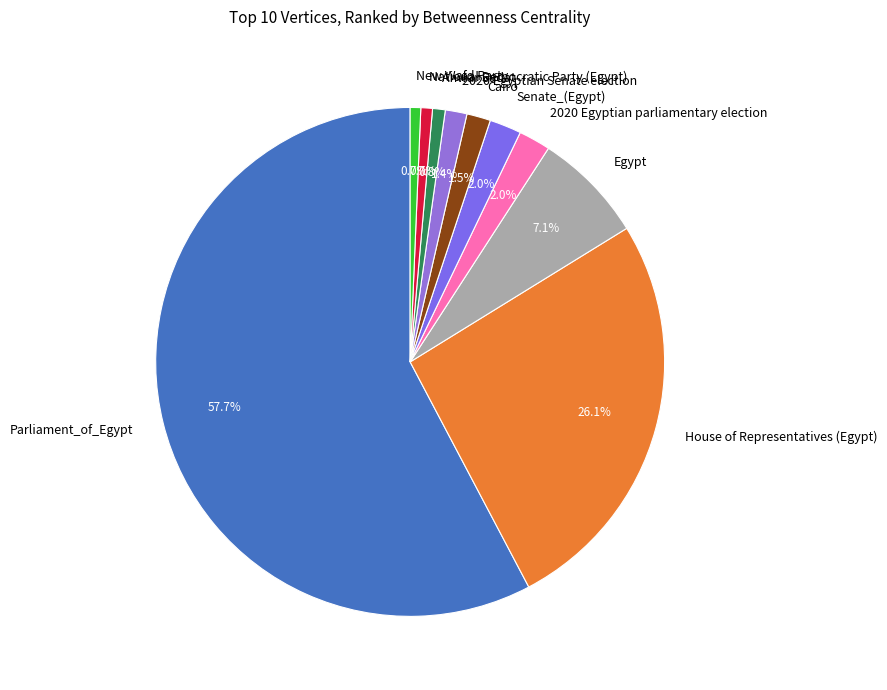

Is the sum of Anwar Sadat and 2020 Egyptian parliamentary election greater than half?

No